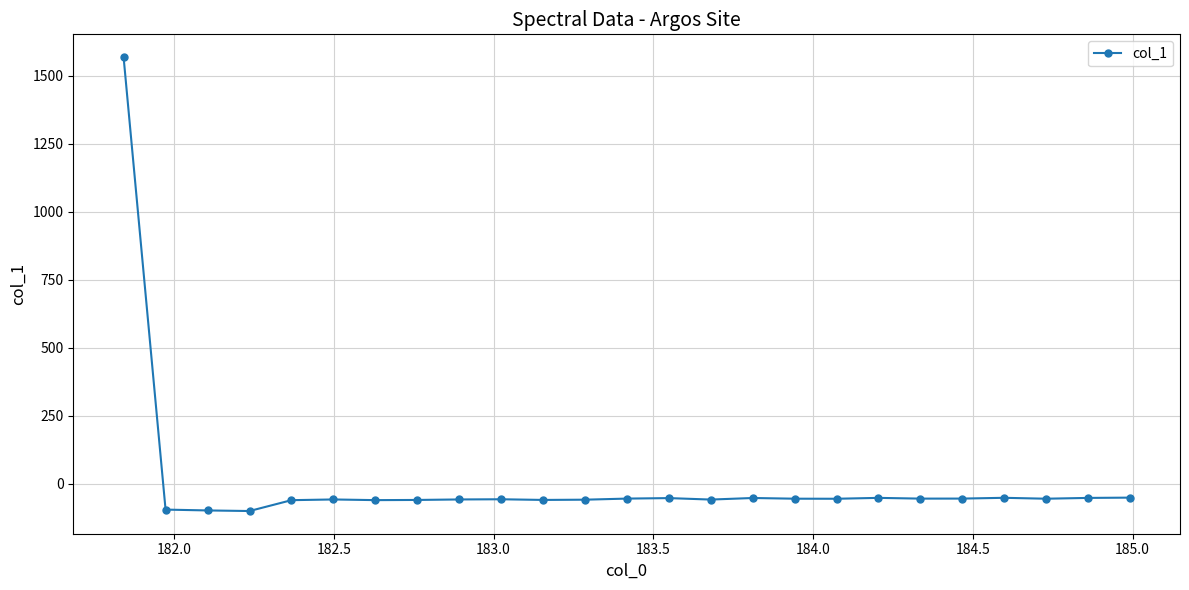

What is the smallest value displayed?

-100.7